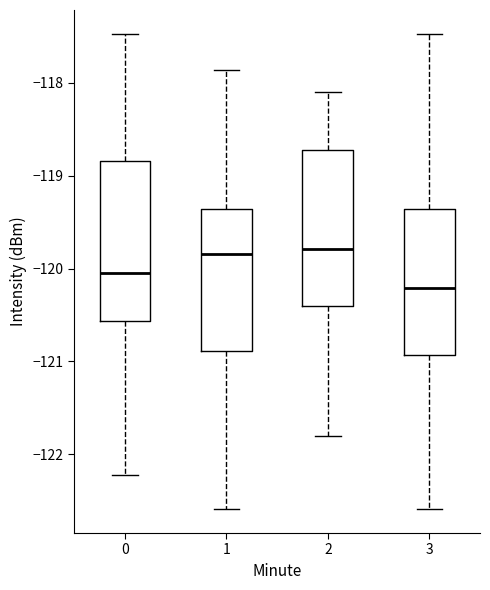

Reading left to right, read every box against the y-axis: the position of its median line, the range the box covers, and the ends of its whiskers. The values are not printed on the chart, so give them approximately, as read against the axis.

0: median -120.0, box -120.6 to -118.8, whiskers -122.2 to -117.5
1: median -119.8, box -120.9 to -119.4, whiskers -122.6 to -117.9
2: median -119.8, box -120.4 to -118.7, whiskers -121.8 to -118.1
3: median -120.2, box -120.9 to -119.4, whiskers -122.6 to -117.5